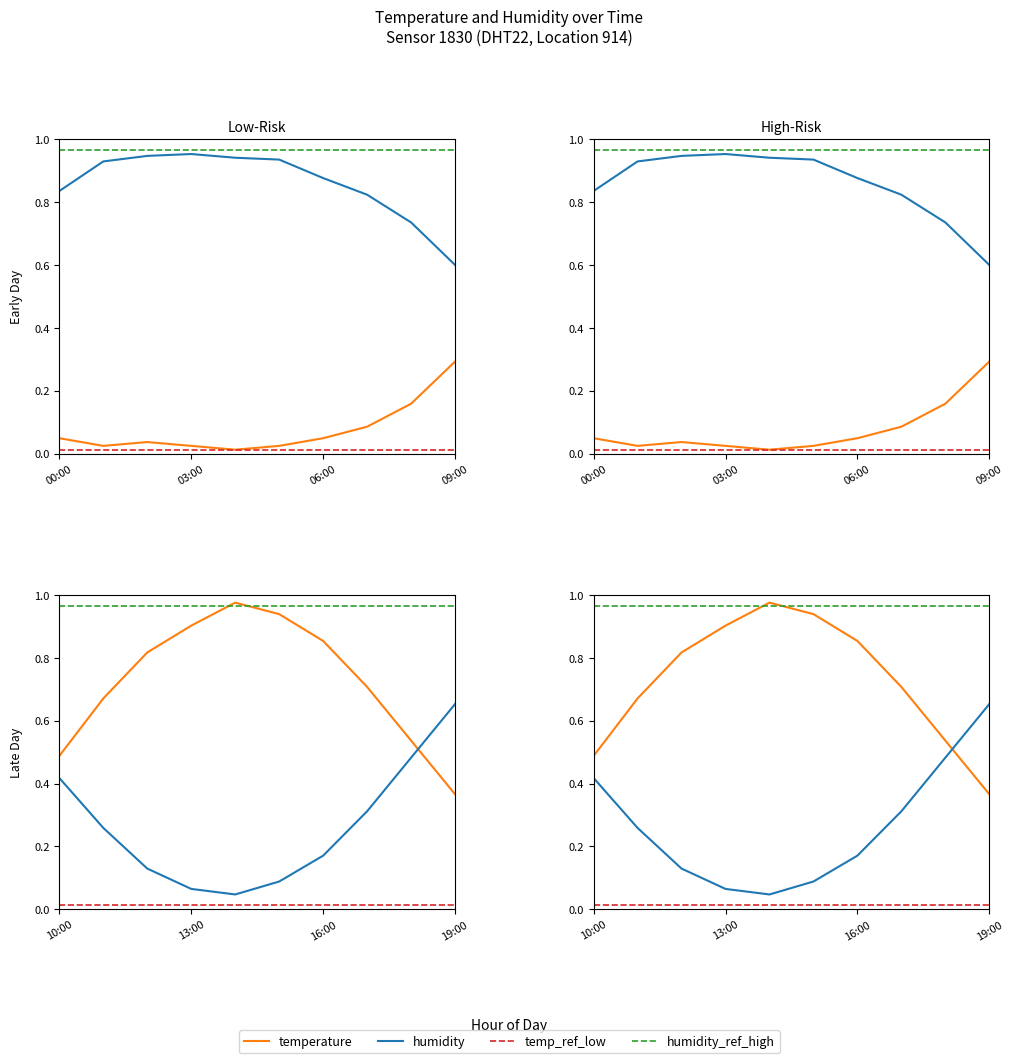

What is the label of the 9th point from the left?

8